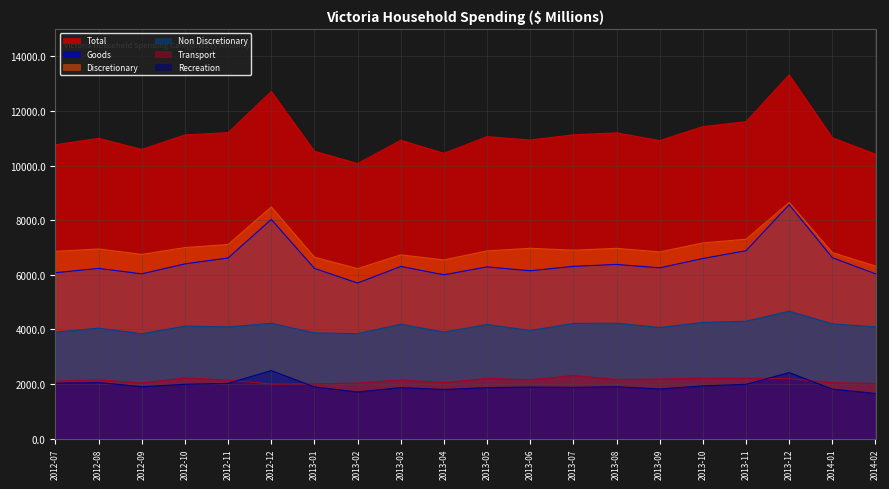

In Non Discretionary, how many points are lower than both neighbors (excluding endpoints)?

6